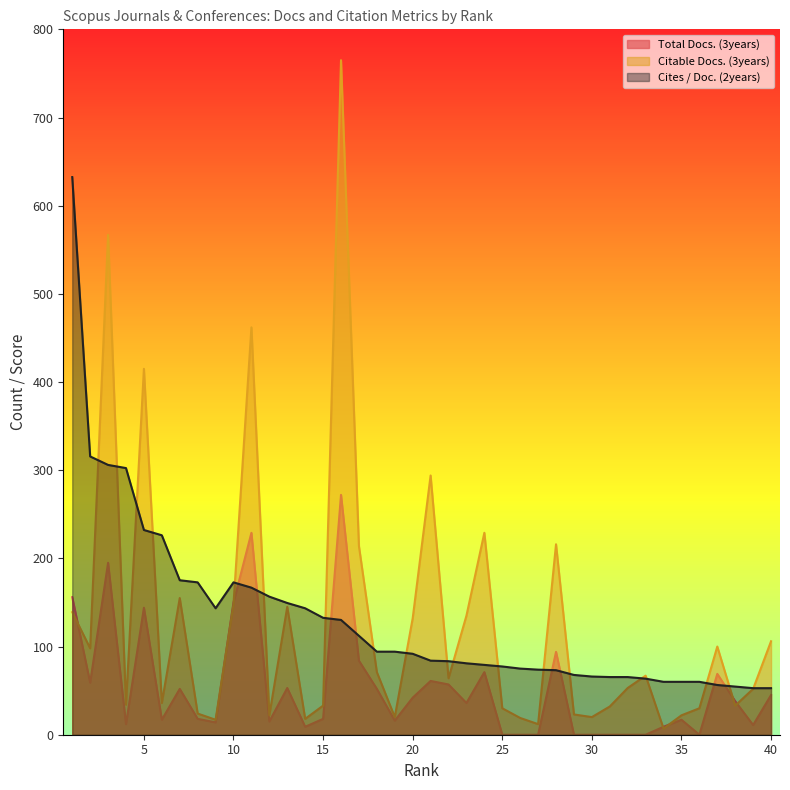

How many interior local valleys does the Cites / Doc. (2years) series have?

1